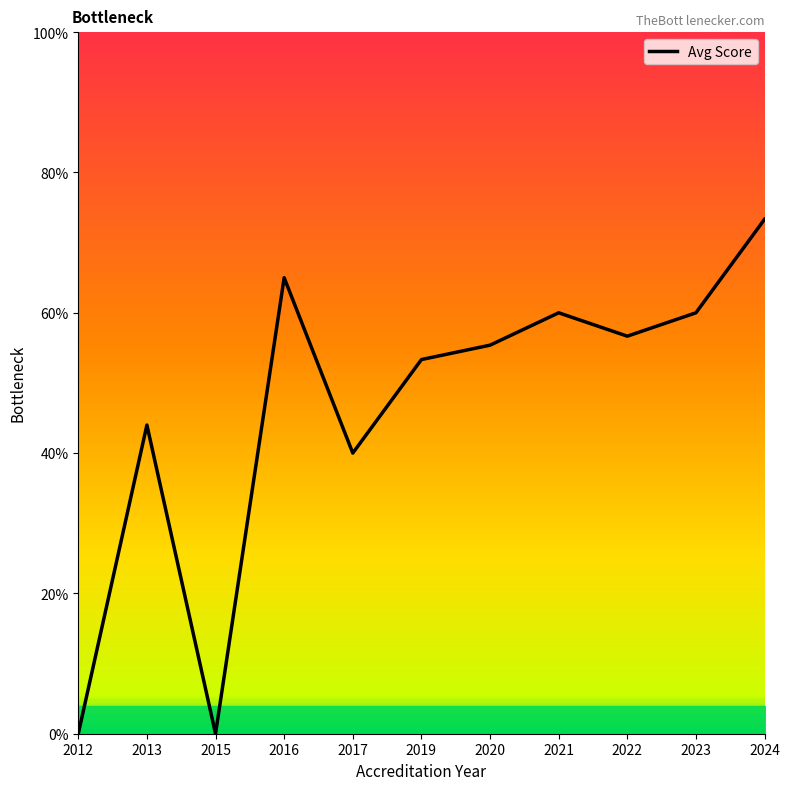

The chart shows a value of 3.5 at 2013. True or false?

False